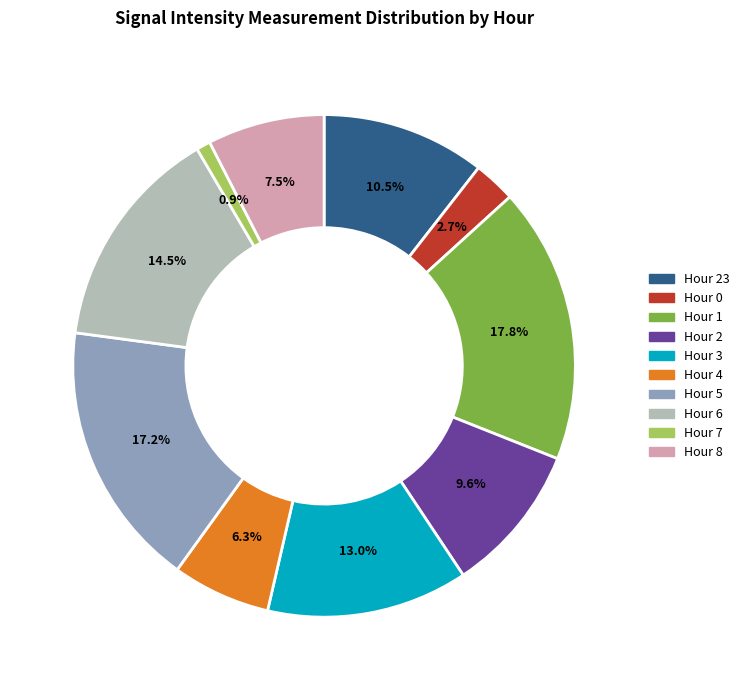

What is the smallest slice in the pie chart?

Hour 7